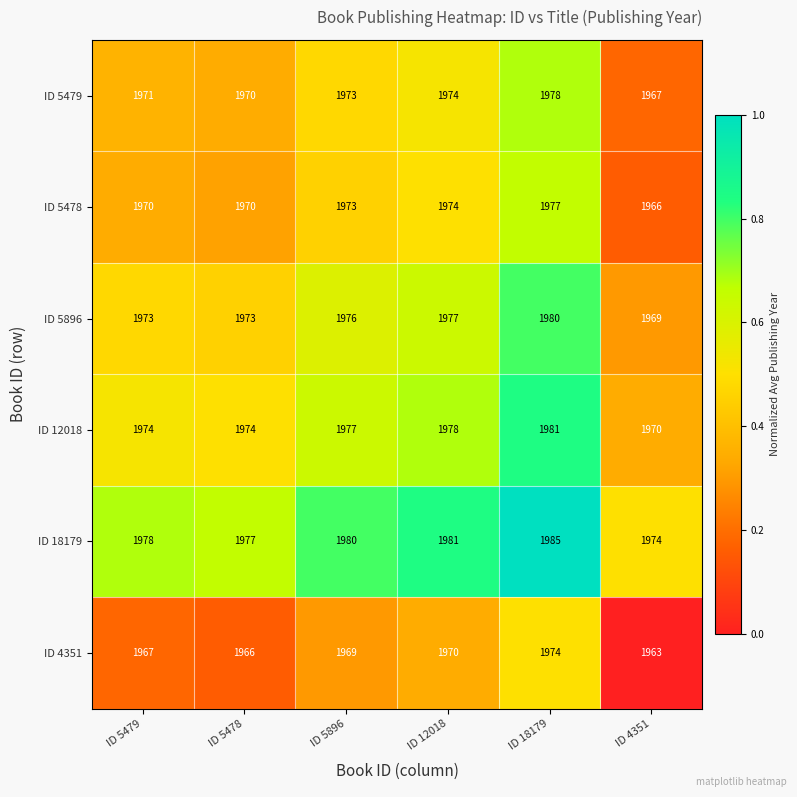

What is the sum of the ID 5478 values at ID 5478 and ID 18179?

3947